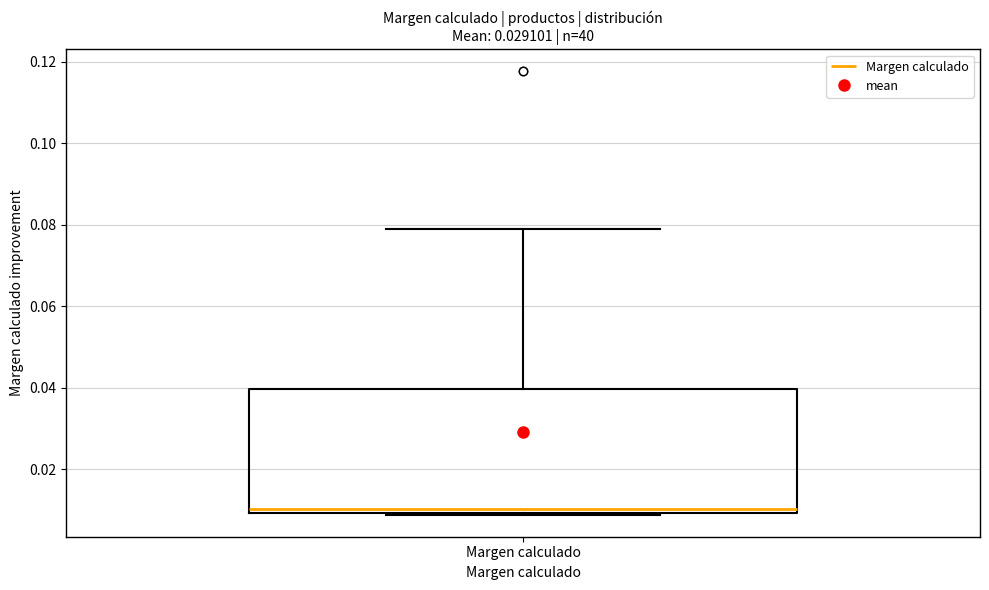

Read this box plot against the y-axis: the position of the median line, the range covered by the box, and the ends of both whiskers. The values are not printed on the chart, so give them approximately, as read against the axis.

median 0.010 (just above the box's lower edge), box 0.010 to 0.040, whiskers 0.008 to 0.078